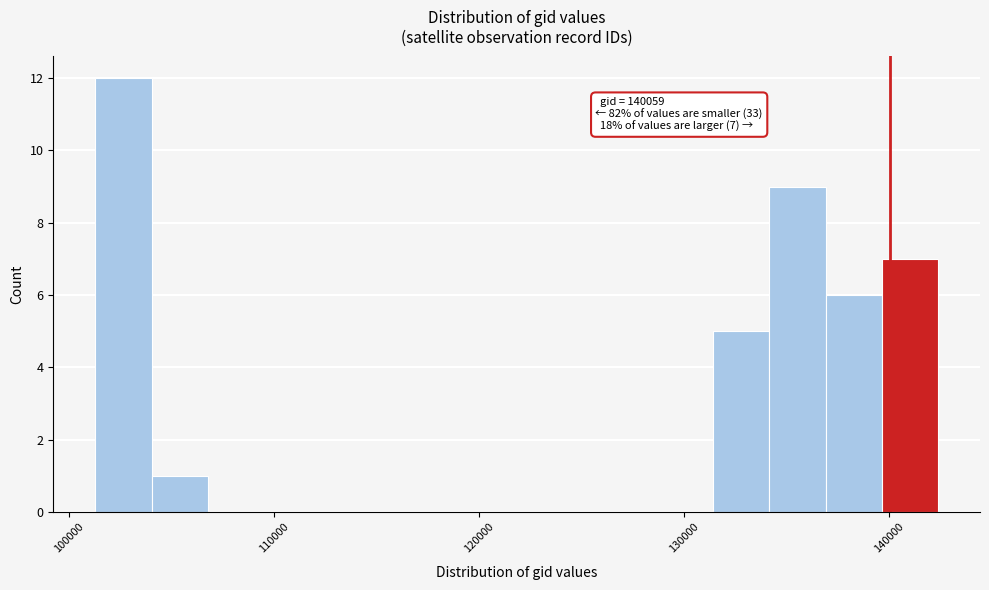

Around what value on the x-axis is the tallest bar? Give the approximate position of its centre, as read against the axis.

103000